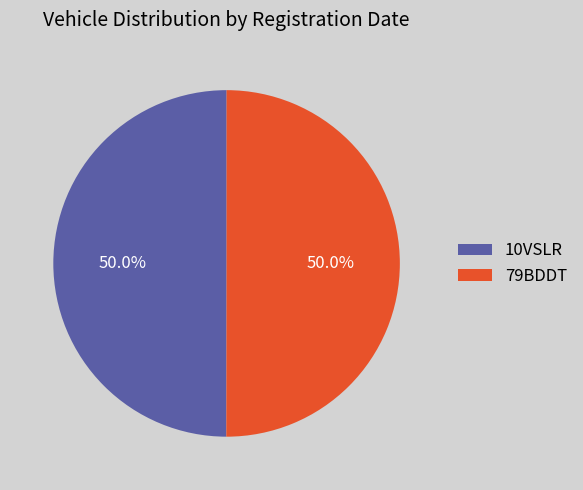

True or false: 10VSLR accounts for 40% of the total.

False